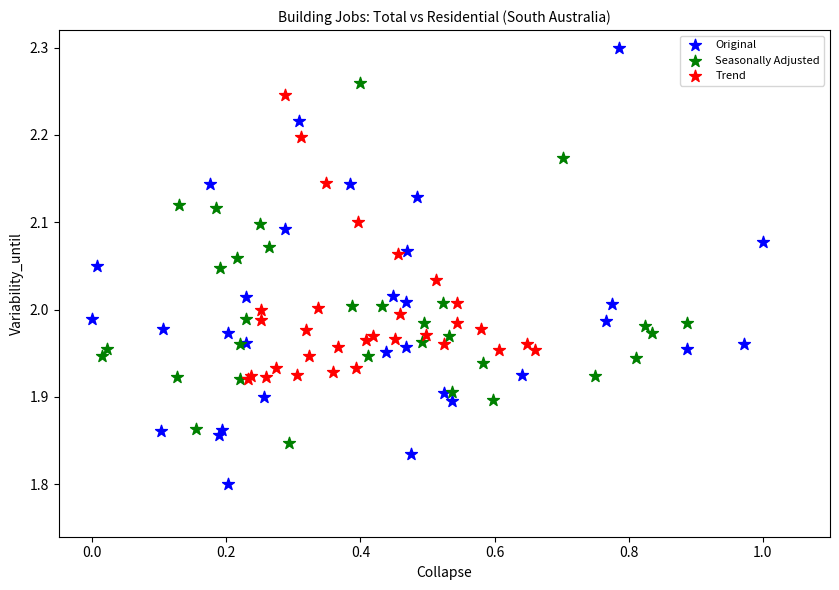

Which series reaches the minimum Y coordinate?

Original